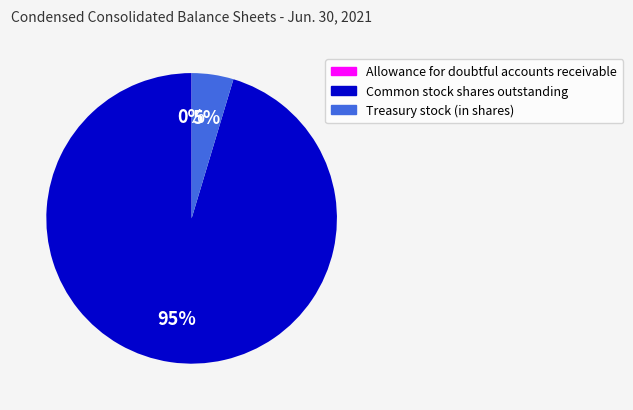

To the nearest percent, what is the difference between the largest and smallest slice percentages?

95%